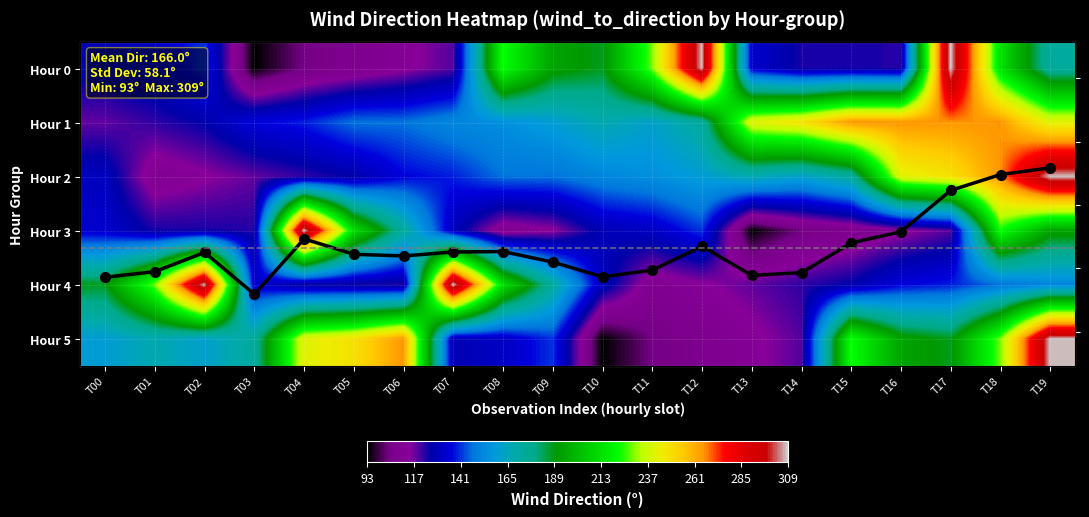

Is it true that Hour 3 equals 141.0 at T12?

True